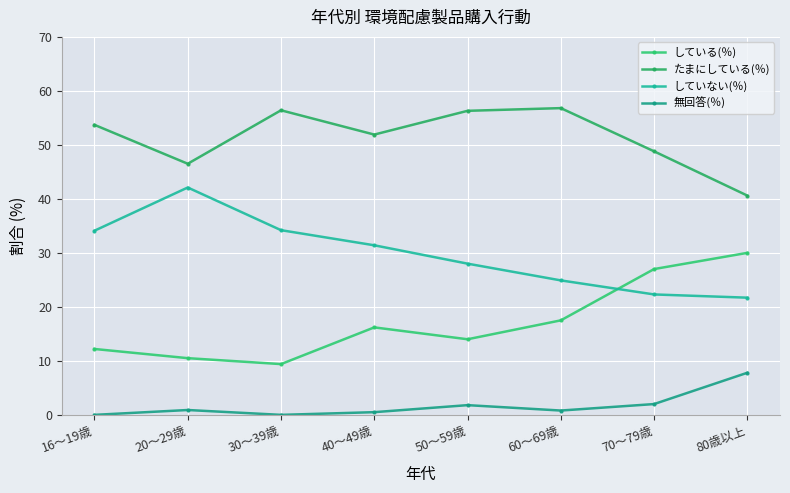

At which category does たまにしている(％) reach its first local peak?

30～39歳